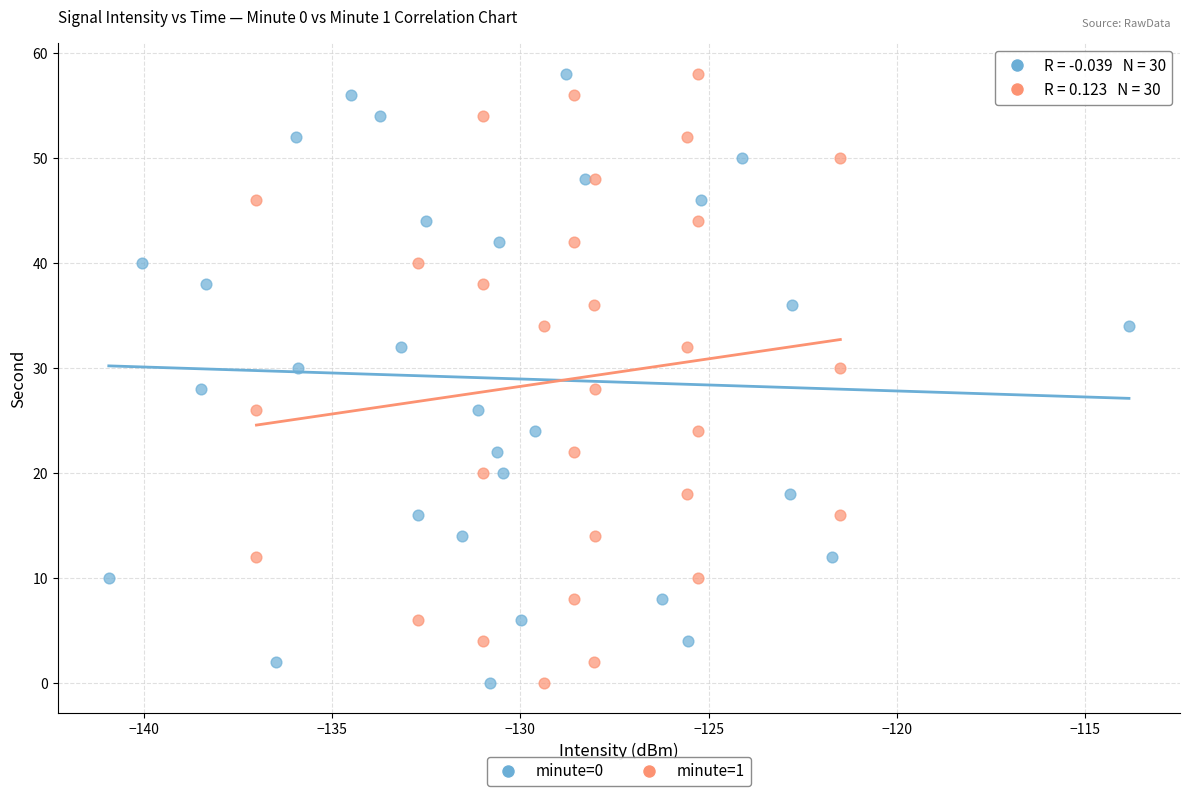

What are all the series names shown in the legend?

minute=0, minute=1